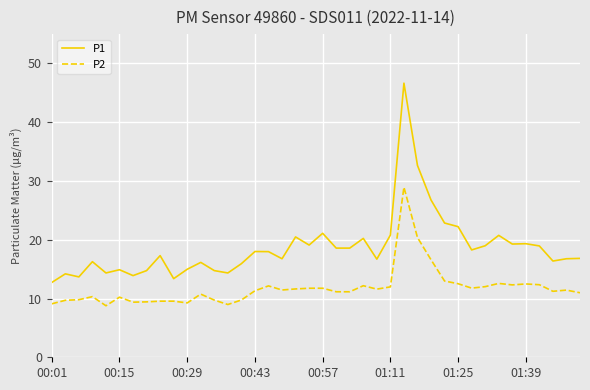

What is the average value of the P1 series?

18.7